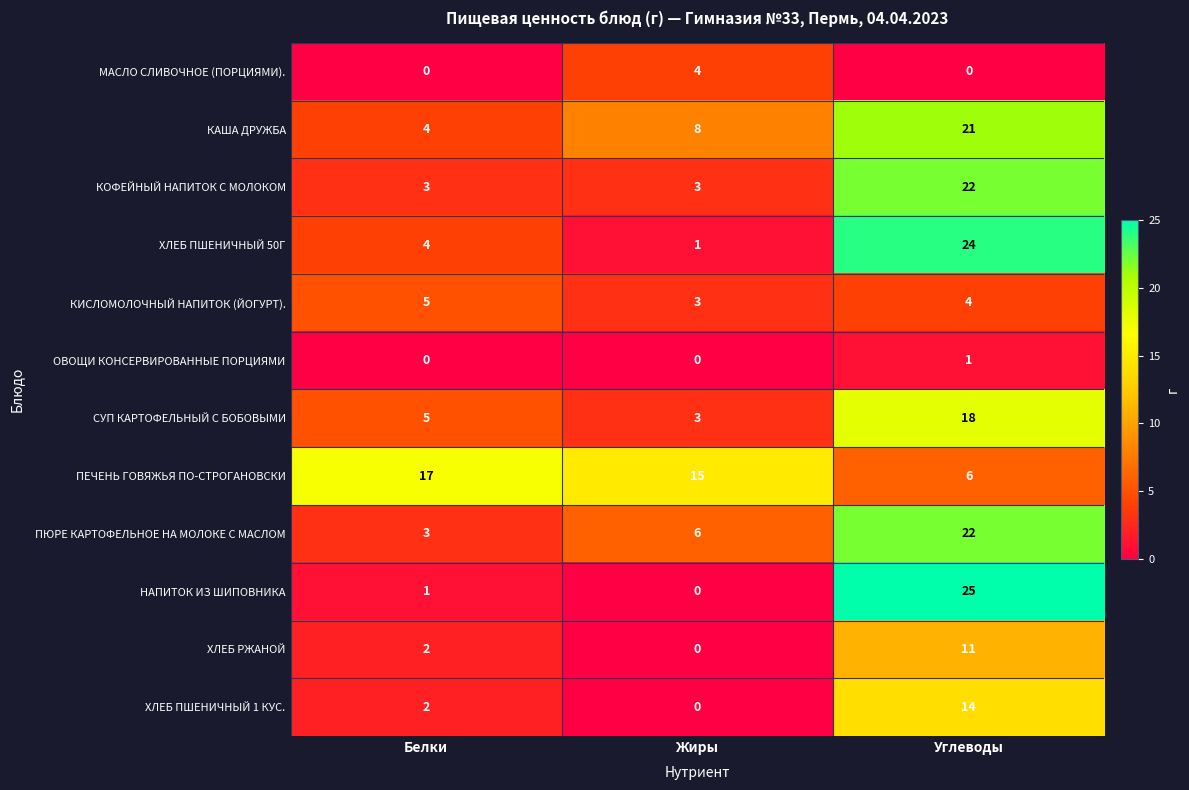

Where is ХЛЕБ ПШЕНИЧНЫЙ 50Г nearest to the value 12?

Белки